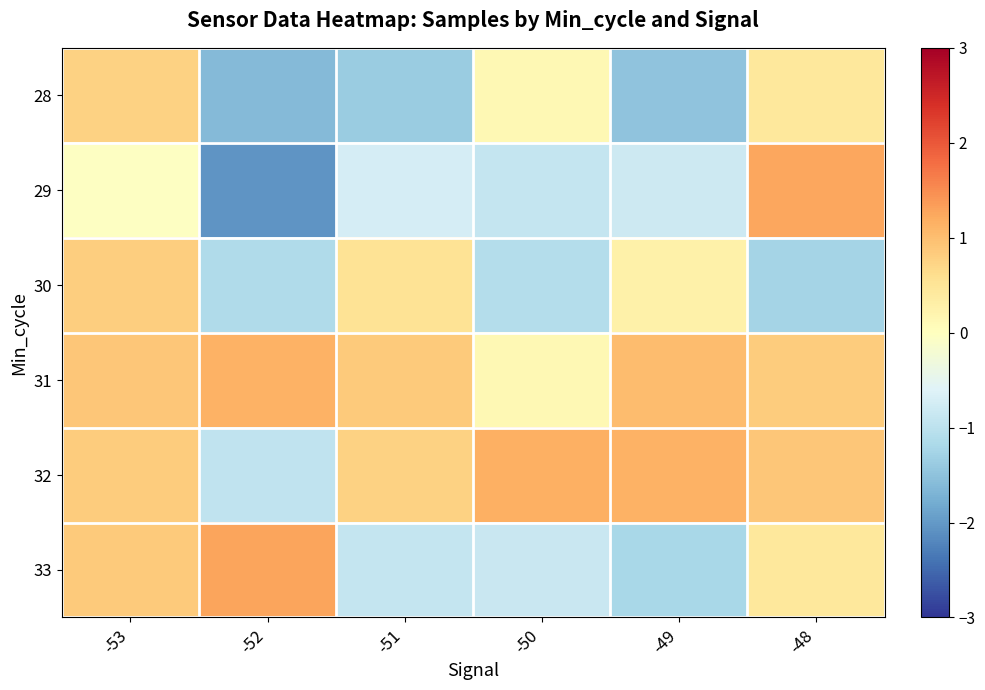

Between -51 and -49, which is larger?

-51